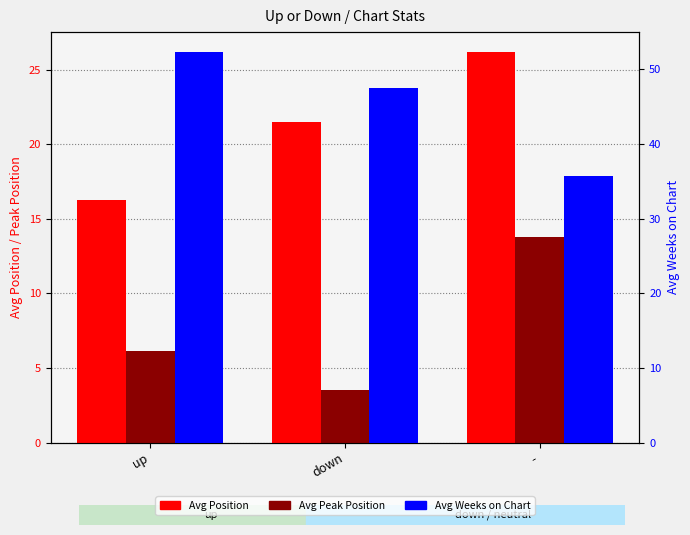

Reading right to left, extract all data points from this chart.

Avg Position: -=26.2	down=21.5	up=16.3
Avg Peak Position: -=13.8	down=3.5	up=6.2
Avg Weeks on Chart: -=35.7	down=47.5	up=52.4